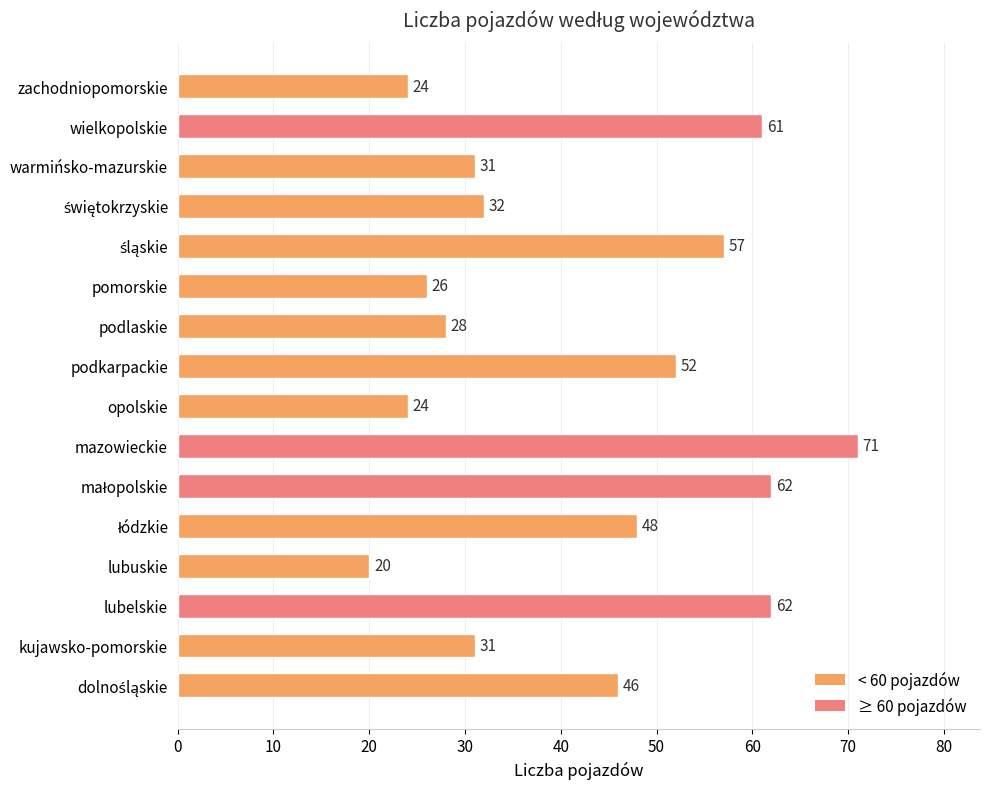

How many bars are there in total?

16